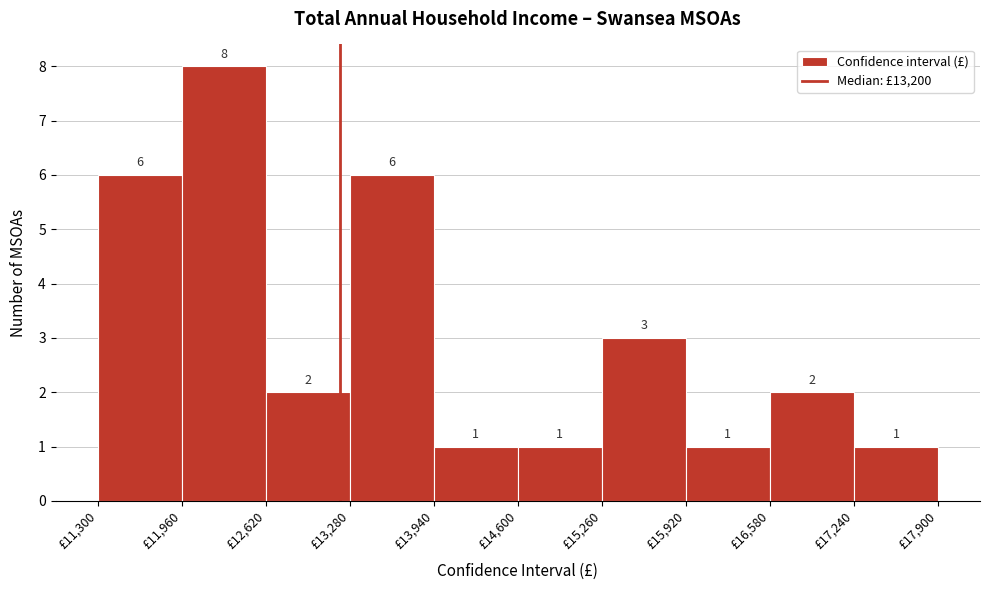

What is the height of the bar covering 11960 to 12620 on the x-axis? The bar edges are not printed on the chart, so give them approximately, as read against the axis.

8